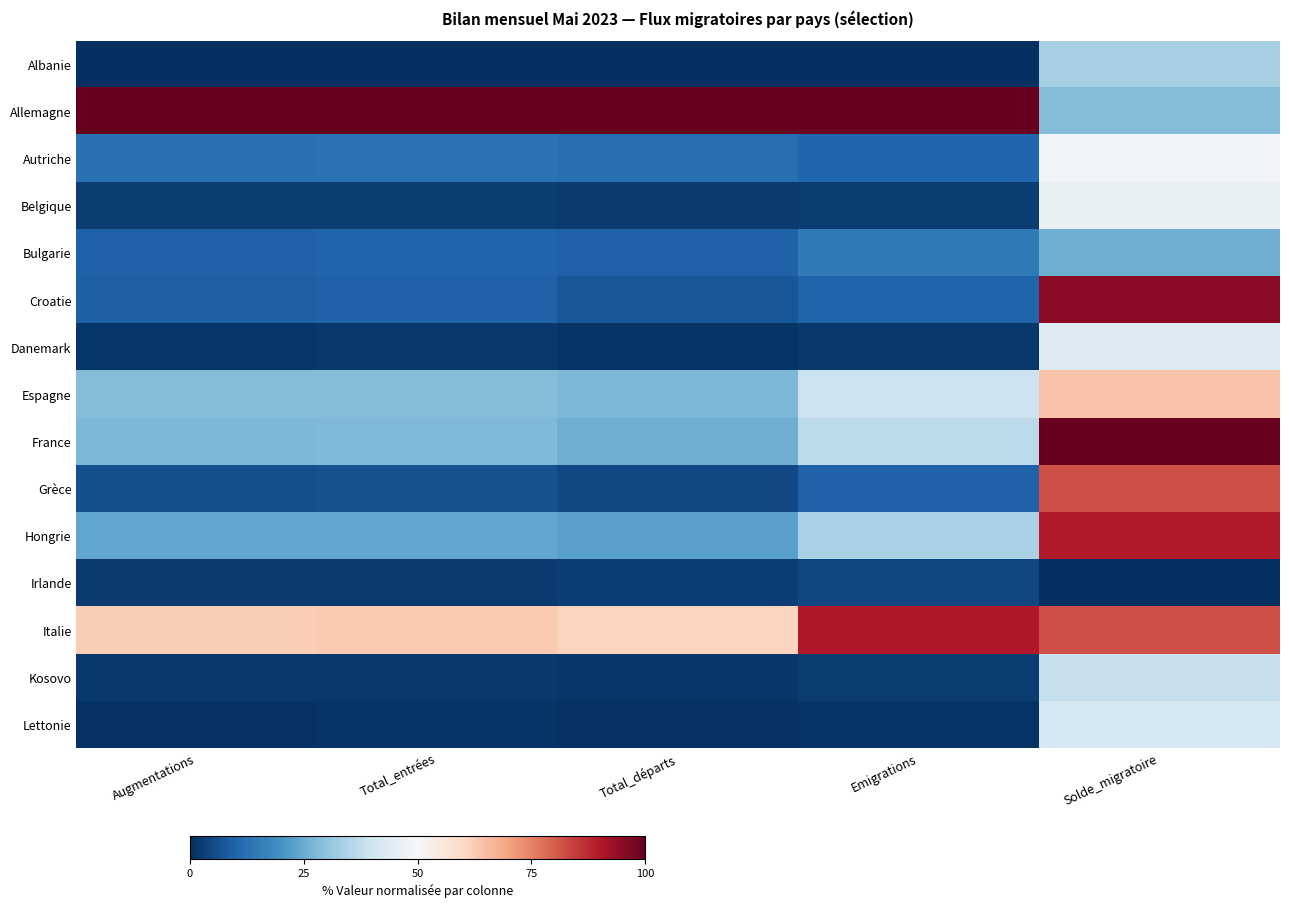

How many distinct data groups are displayed?

15